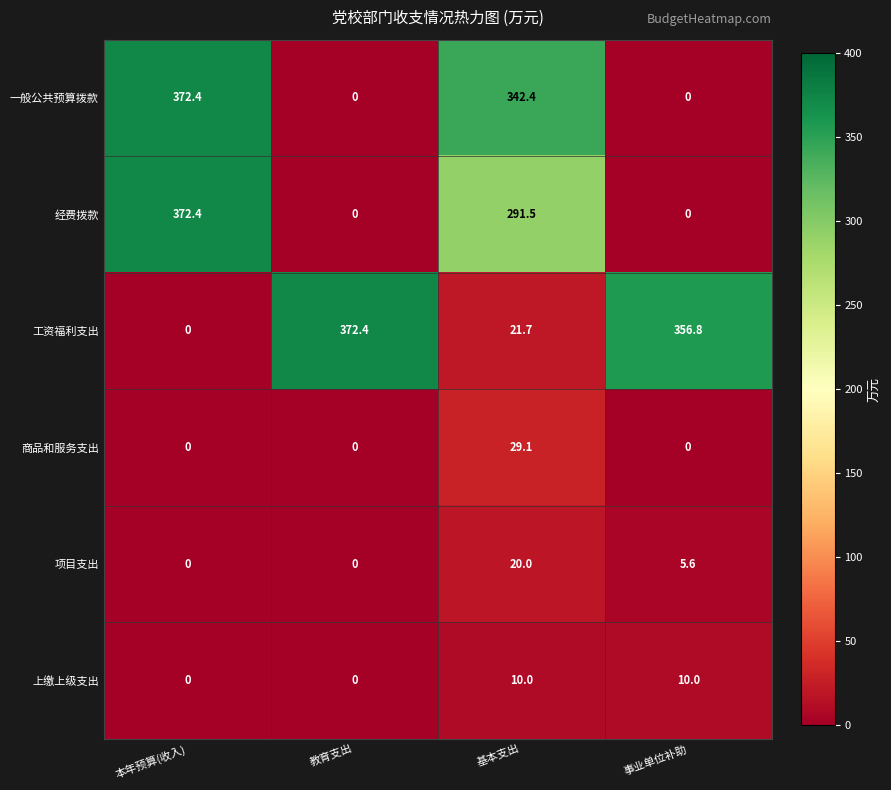

True or false: 商品和服务支出 has a value of 0.0 at 教育支出.

True